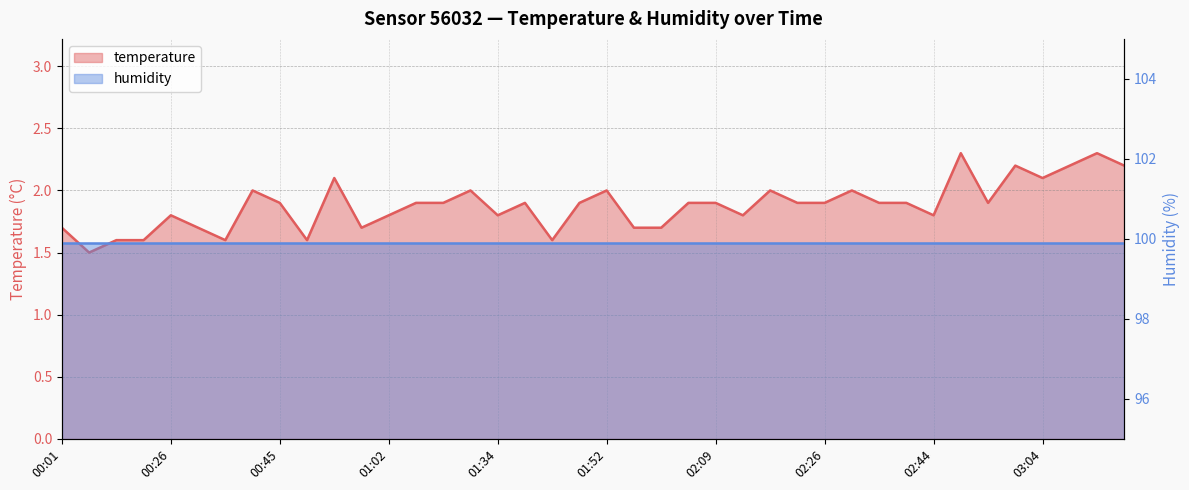

List the labels in order of value, largest first.

02:51, 03:11, 03:01, 03:06, 03:24, 00:57, 03:04, 00:38, 01:22, 01:52, 02:16, 02:29, 00:45, 01:07, 01:19, 01:36, 01:49, 02:06, 02:09, 02:24, 02:26, 02:33, 02:36, 02:56, 00:26, 01:02, 01:34, 02:14, 02:44, 00:01, 00:28, 01:00, 01:54, 02:01, 00:13, 00:16, 00:35, 00:50, 01:46, 00:06